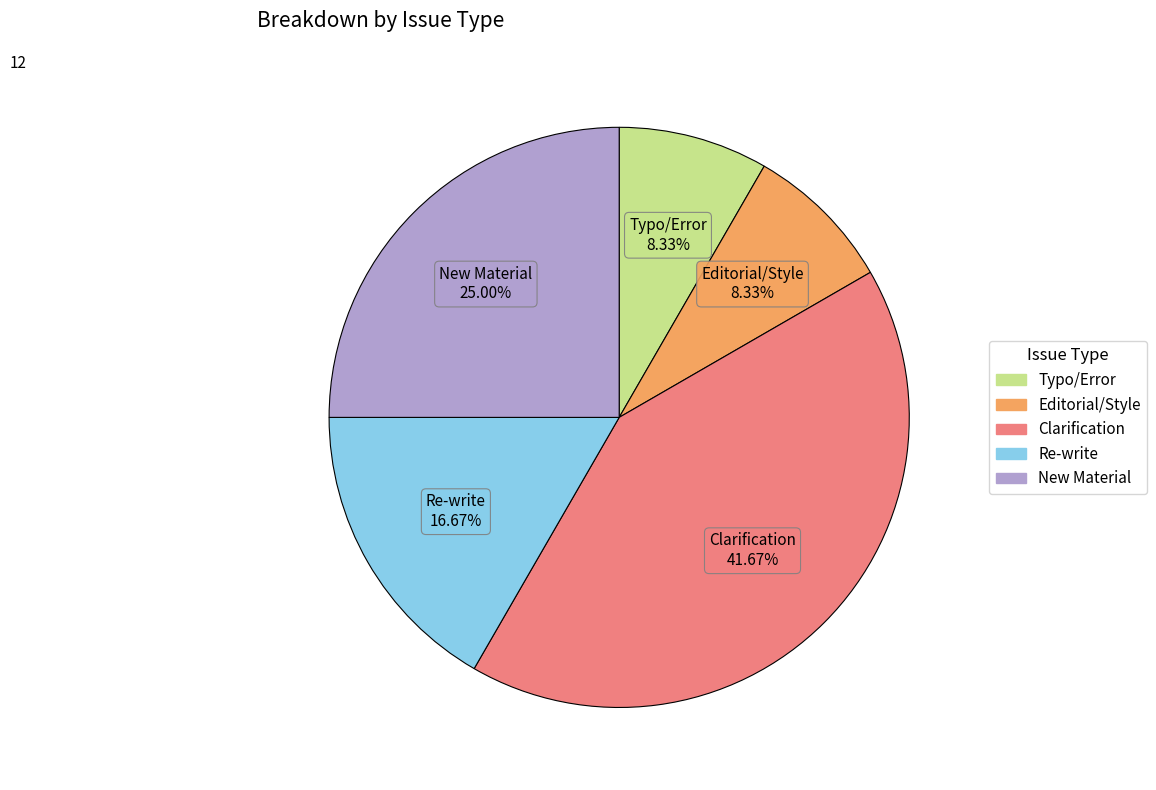

Is it true that Typo/Error is 20% of the pie?

False